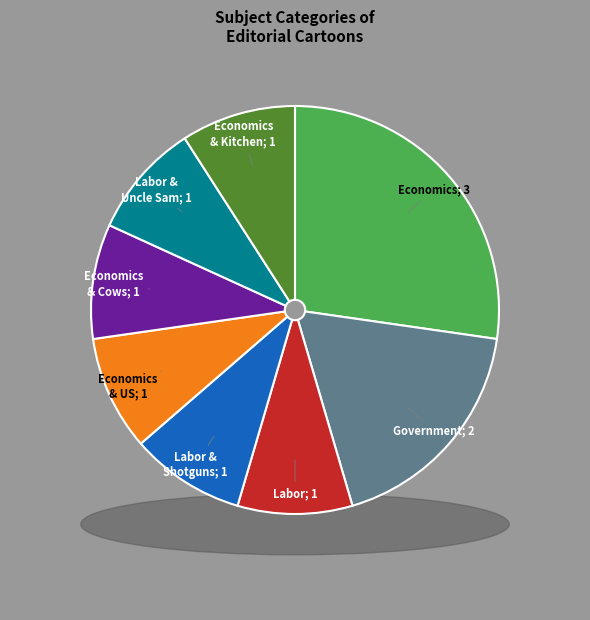

Rank the categories by value from lowest to highest.

Labor, Labor|Shotguns.|unions|strikes and lockouts, Economics|United States|Uncle Sam|unions, Economics|Cows|unions|strikes, Labor|Uncle Sam|unions|strikes, Economics|Kitchen|business|labor|unions, Government, Economics